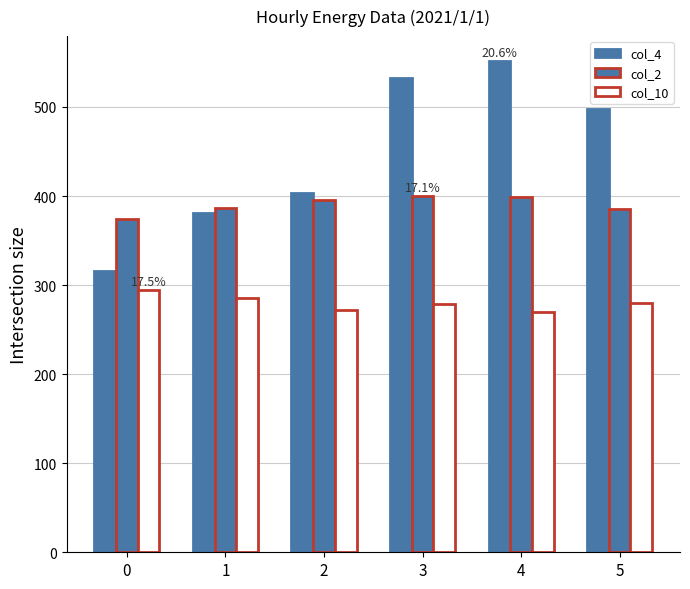

How many bars are there in total?

18